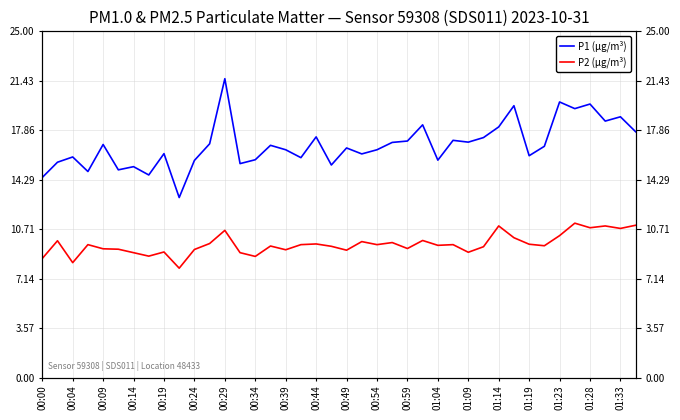

What is the difference between the P1 (μg/m³) values at 00:04 and 00:59?

1.1